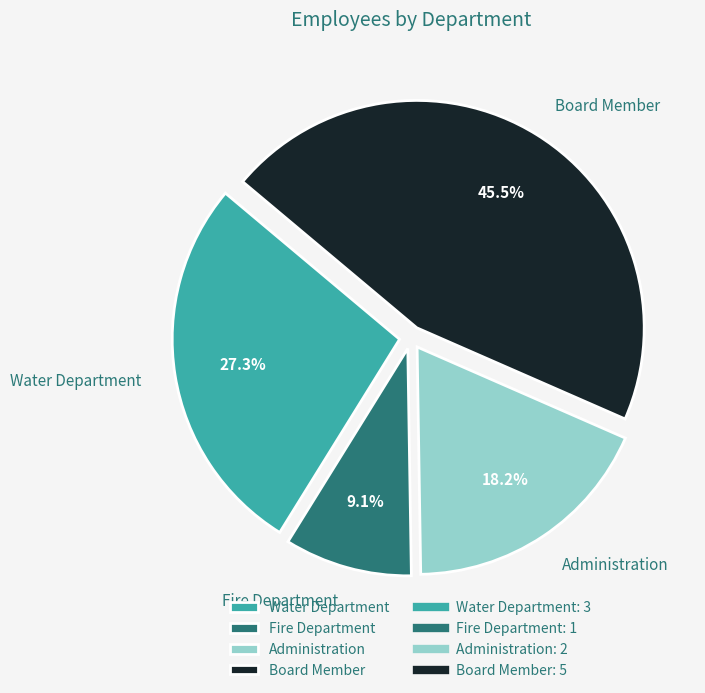

Is there any slice that represents more than half of the pie?

No